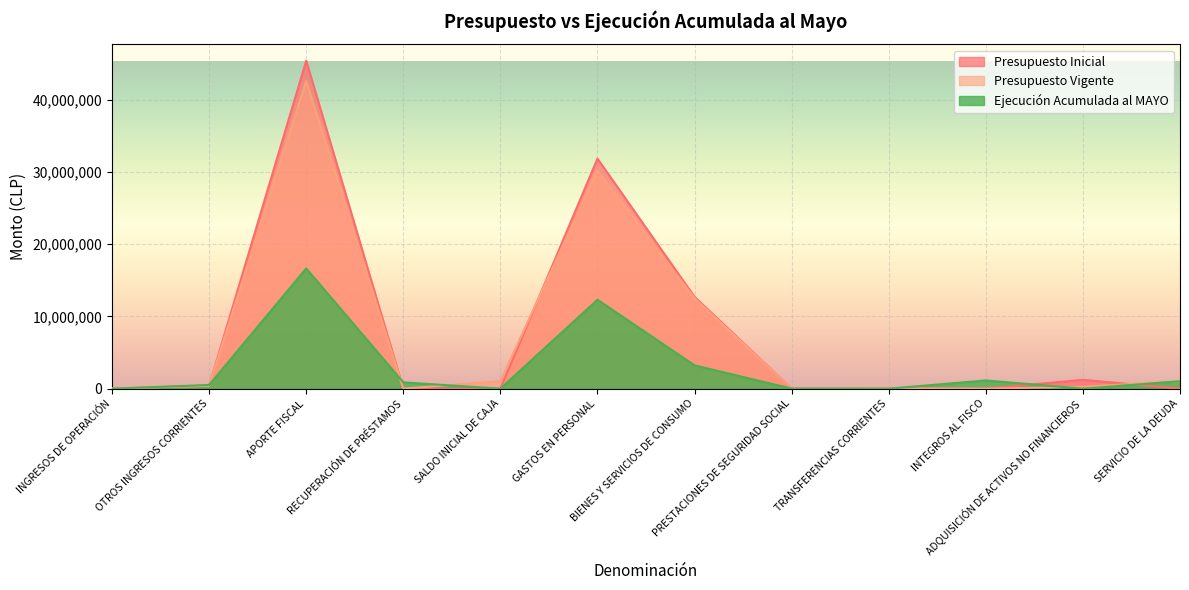

How many data points does each series have?

12